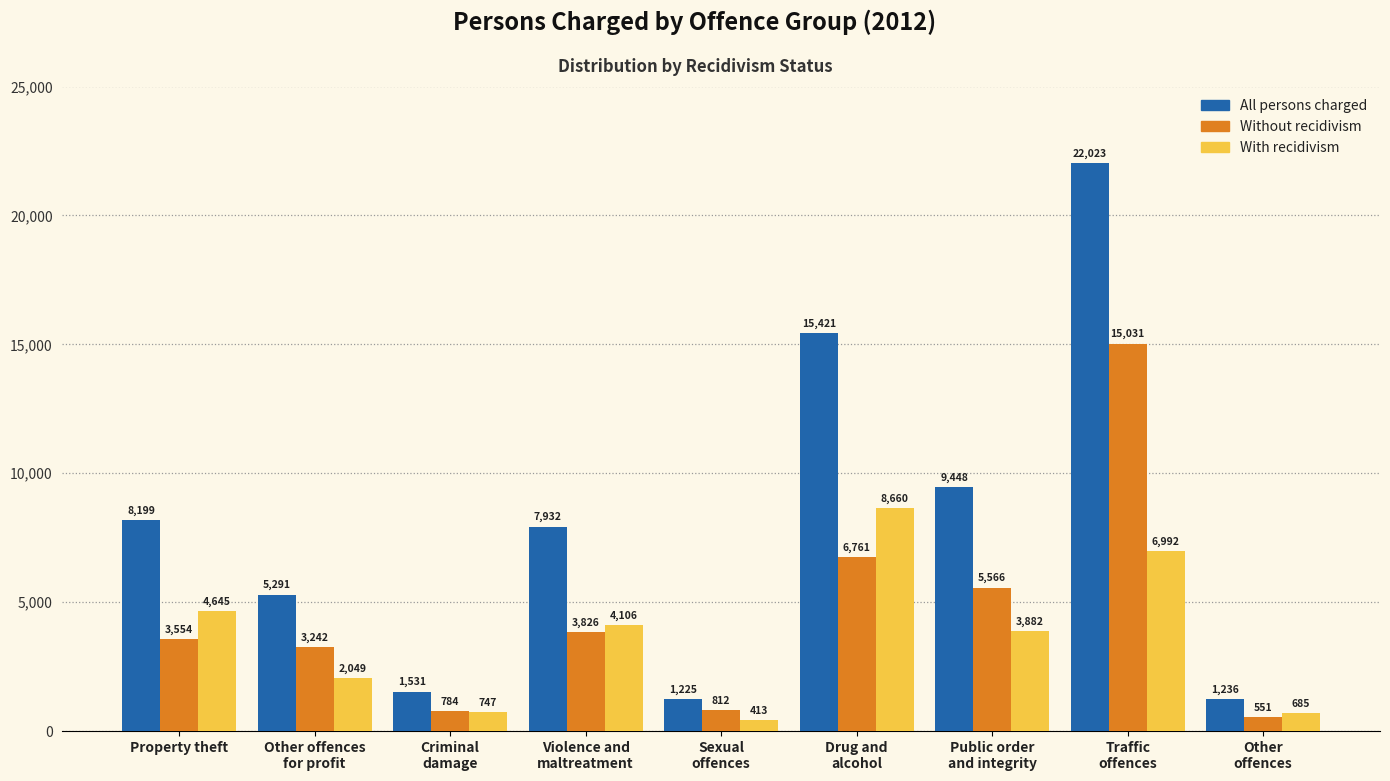

Reading right to left, extract all data points from this chart.

All persons charged: 1236	22023	9448	15421	1225	7932	1531	5291	8199
Without recidivism: 551	15031	5566	6761	812	3826	784	3242	3554
With recidivism: 685	6992	3882	8660	413	4106	747	2049	4645